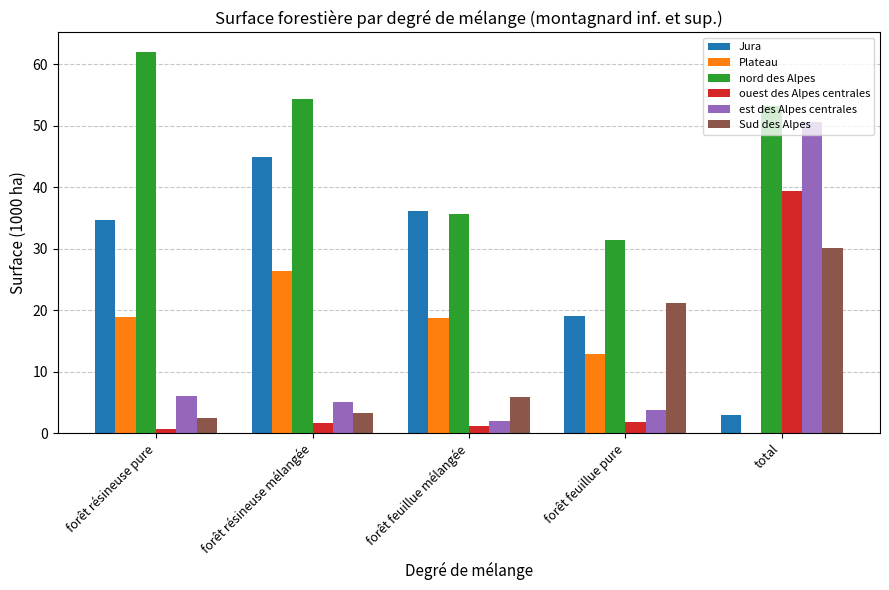

How many values in Plateau are above zero?

4